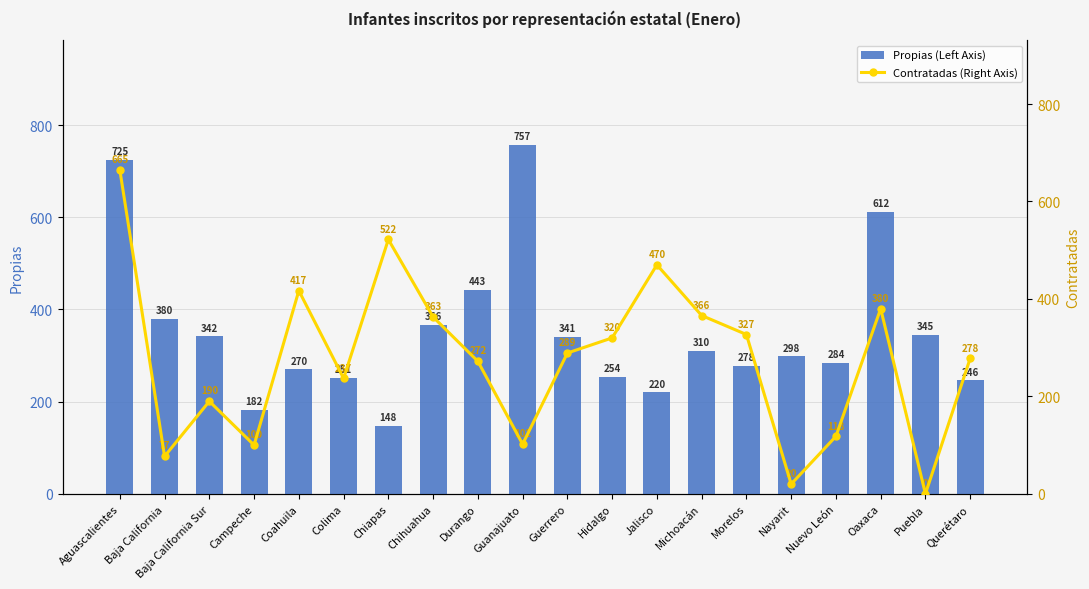

Reading right to left, extract all data points from this chart.

Propias (Left Axis): 246	345	612	284	298	278	310	220	254	341	757	443	366	148	251	270	182	342	380	725
Contratadas (Right Axis): 278	0	380	118	20	327	366	470	320	289	102	272	363	522	237	417	100	190	77	665